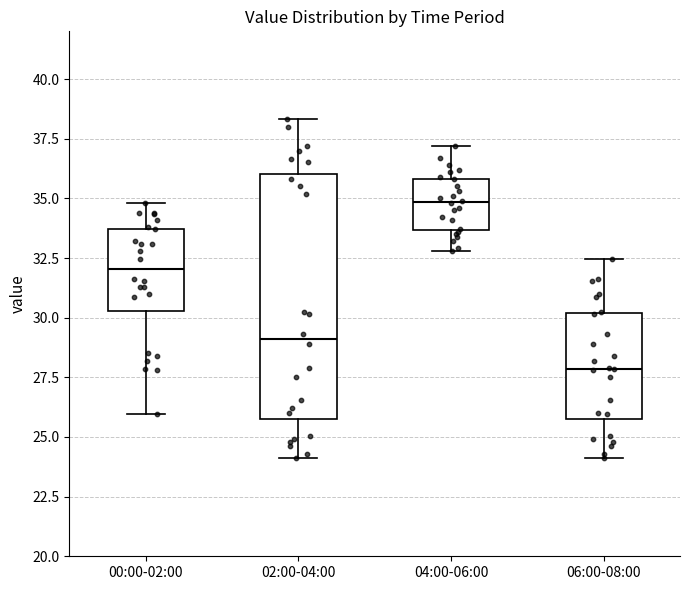

Where does the median line of the box for 00:00-02:00 sit on the y-axis? The values are not printed on the chart, so give them approximately, as read against the axis.

32.0